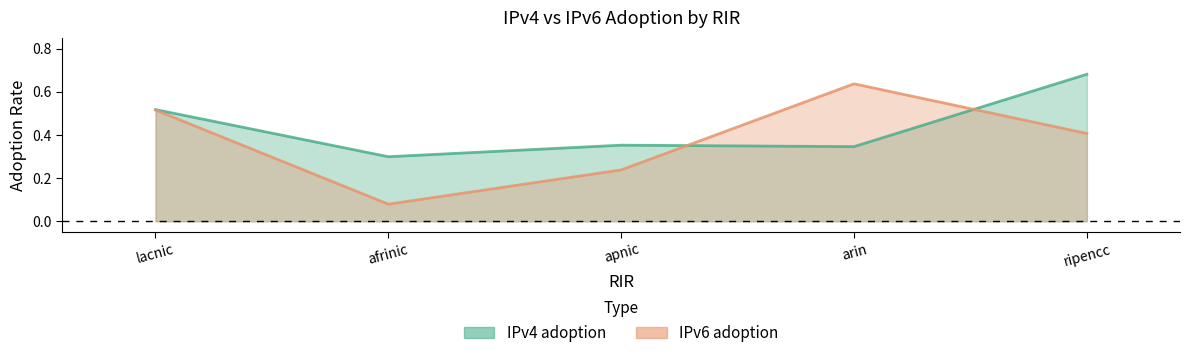

What is the label of the 5th point from the right?

lacnic